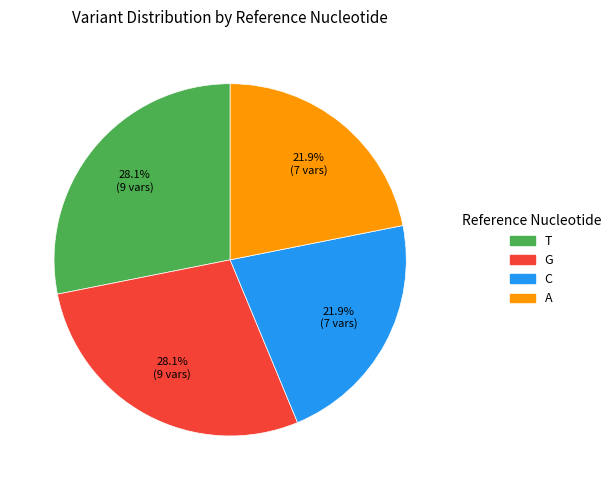

Is there any slice that represents more than half of the pie?

No